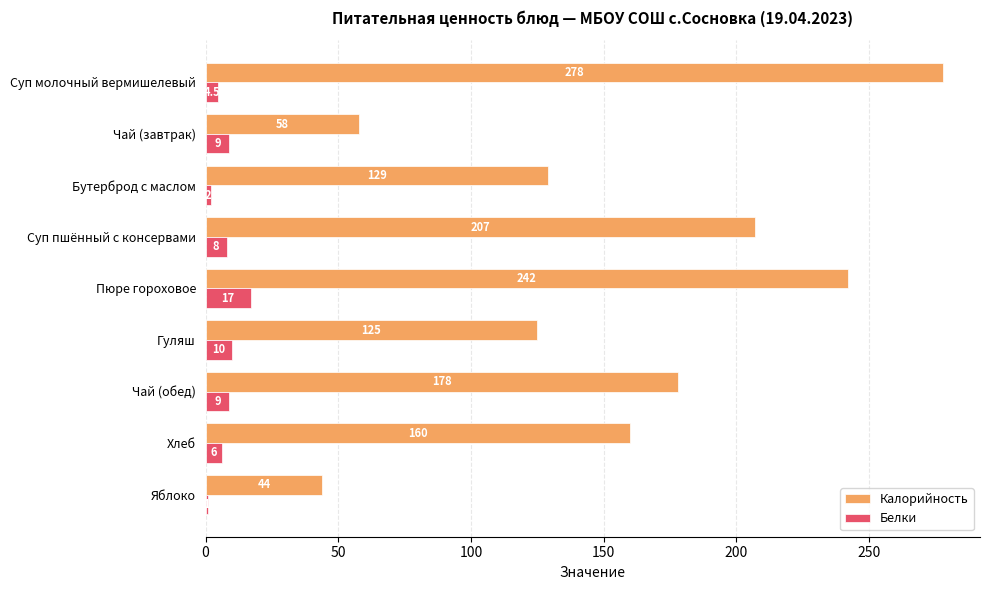

The Калорийность series shows 101.8 at Чай (завтрак). True or false?

False